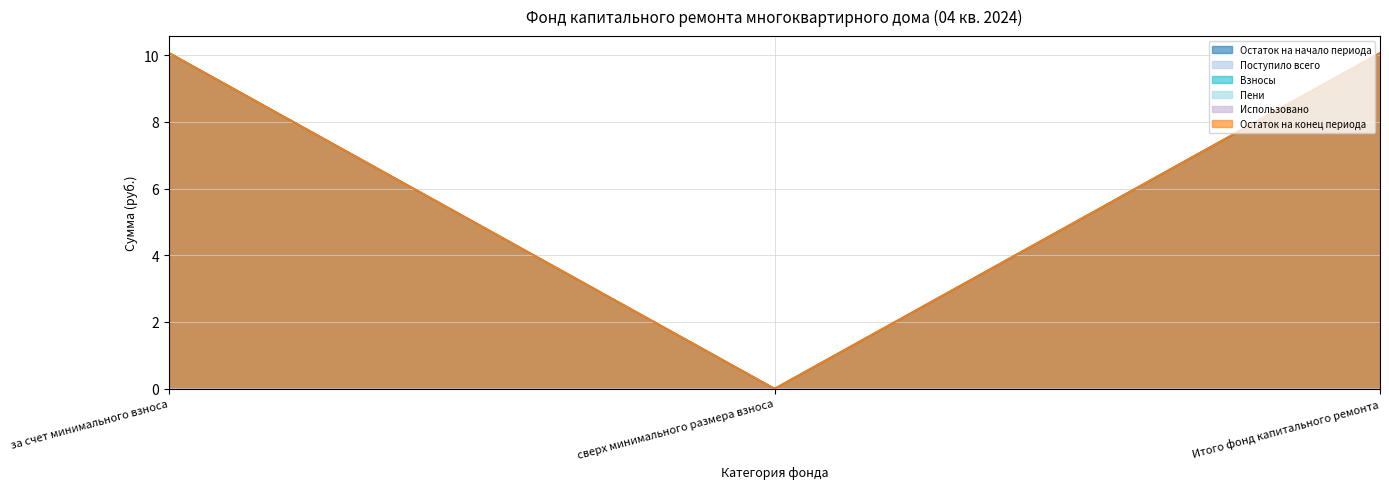

Which label corresponds to the smallest value in the chart?

сверх минимального размера взноса